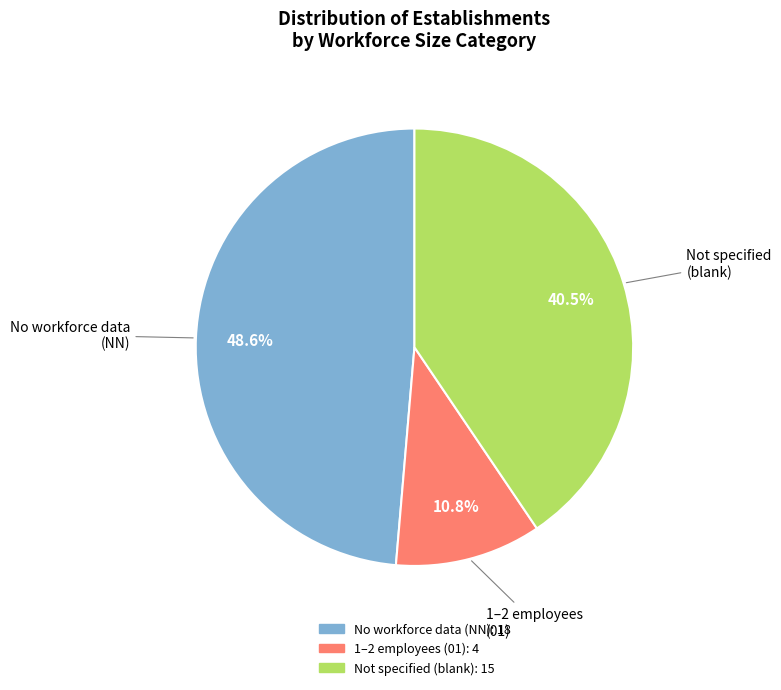

Is there any slice that represents more than half of the pie?

No